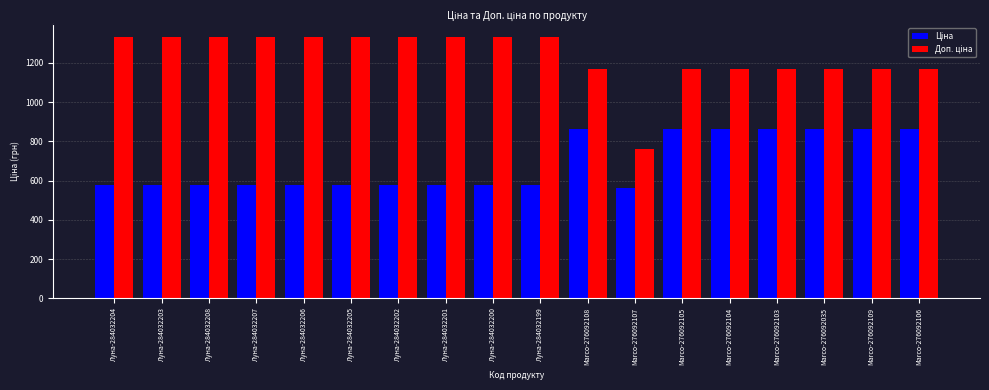

What is the difference between the highest and lowest values at Луна-284032200?

749.9